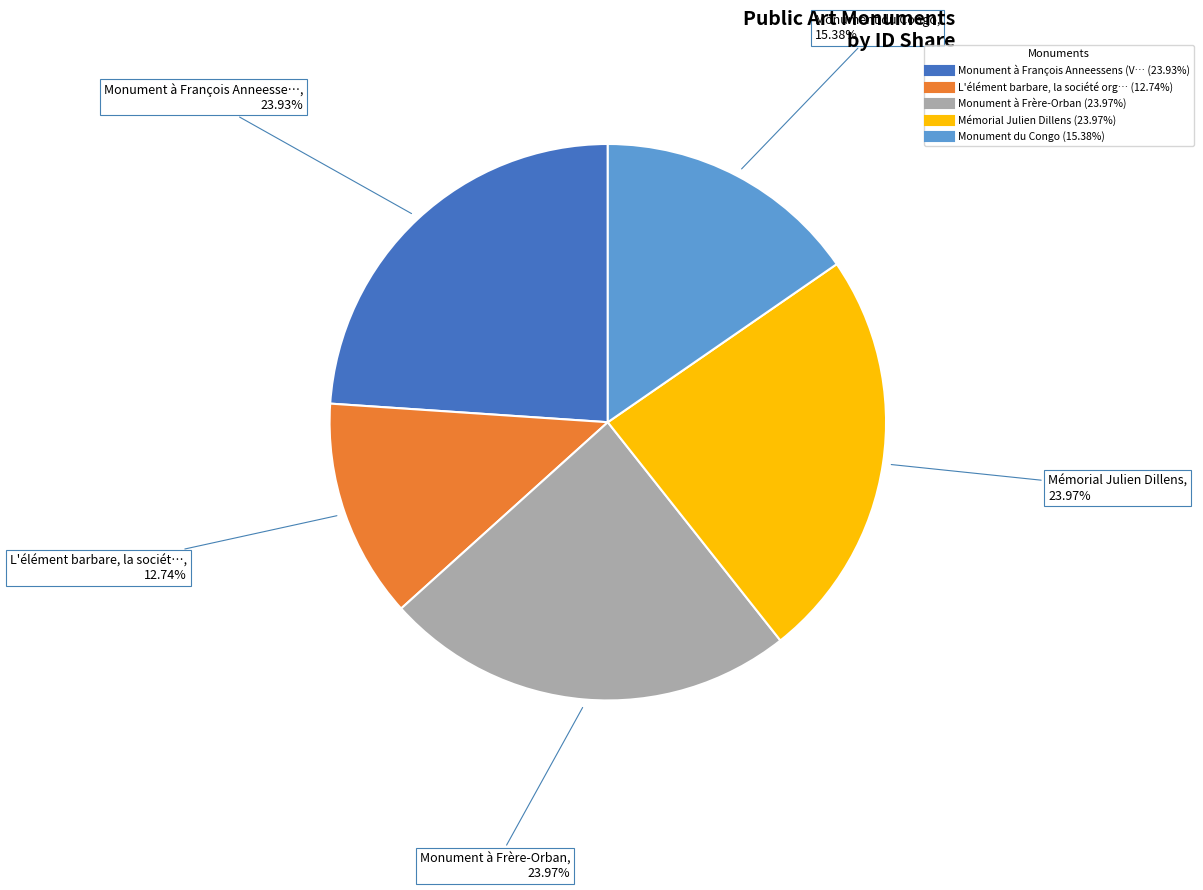

Does any single category account for the majority?

No